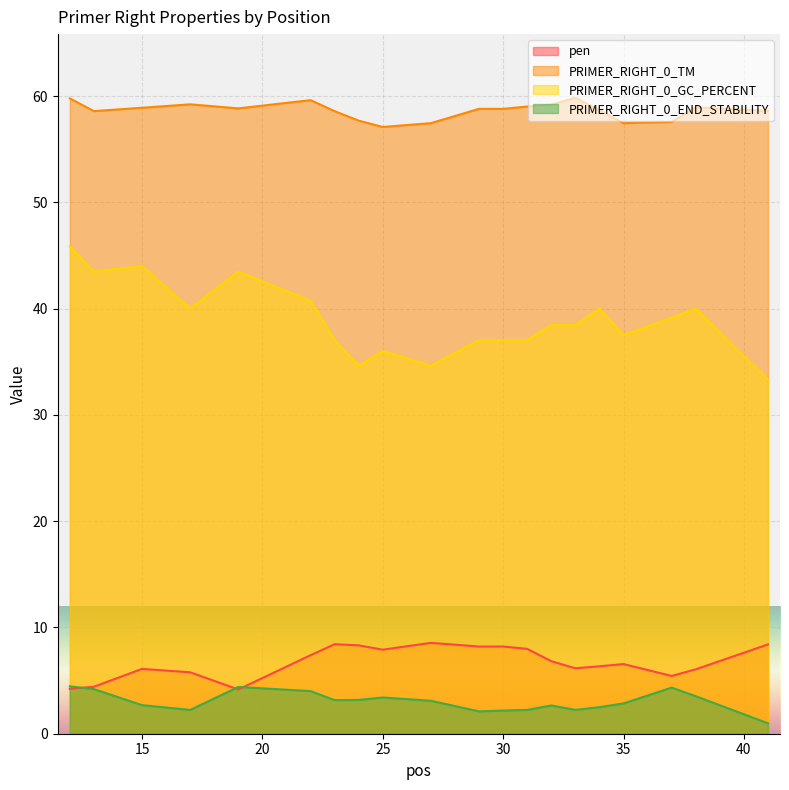

Is it true that pen equals 8.7 at 35?

False